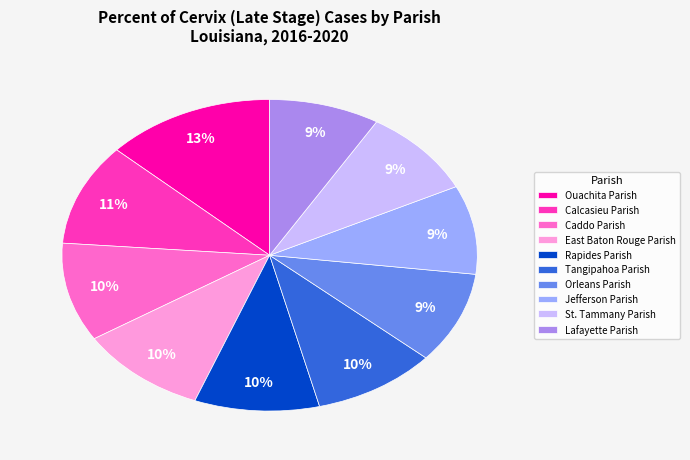

To the nearest percent, what percentage of the pie is Orleans Parish?

9%